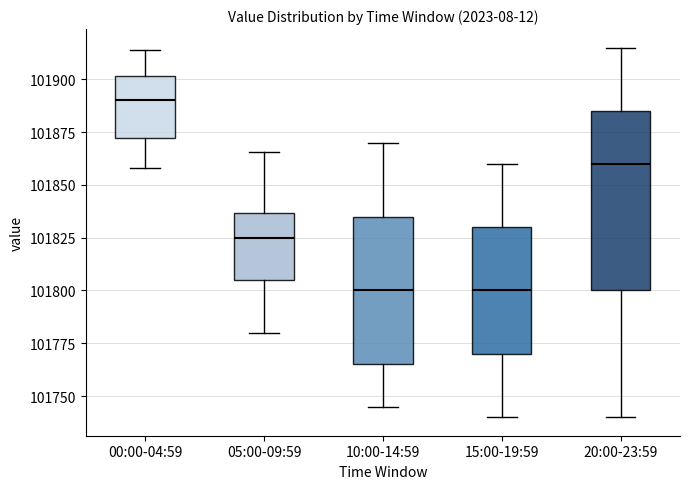

Reading left to right, read every box against the y-axis: the position of its median line, the range the box covers, and the ends of its whiskers. The values are not printed on the chart, so give them approximately, as read against the axis.

00:00-04:59: median 101890, box 101870 to 101900, whiskers 101860 to 101915
05:00-09:59: median 101825, box 101805 to 101835, whiskers 101780 to 101865
10:00-14:59: median 101800, box 101765 to 101835, whiskers 101745 to 101870
15:00-19:59: median 101800, box 101770 to 101830, whiskers 101740 to 101860
20:00-23:59: median 101860, box 101800 to 101885, whiskers 101740 to 101915